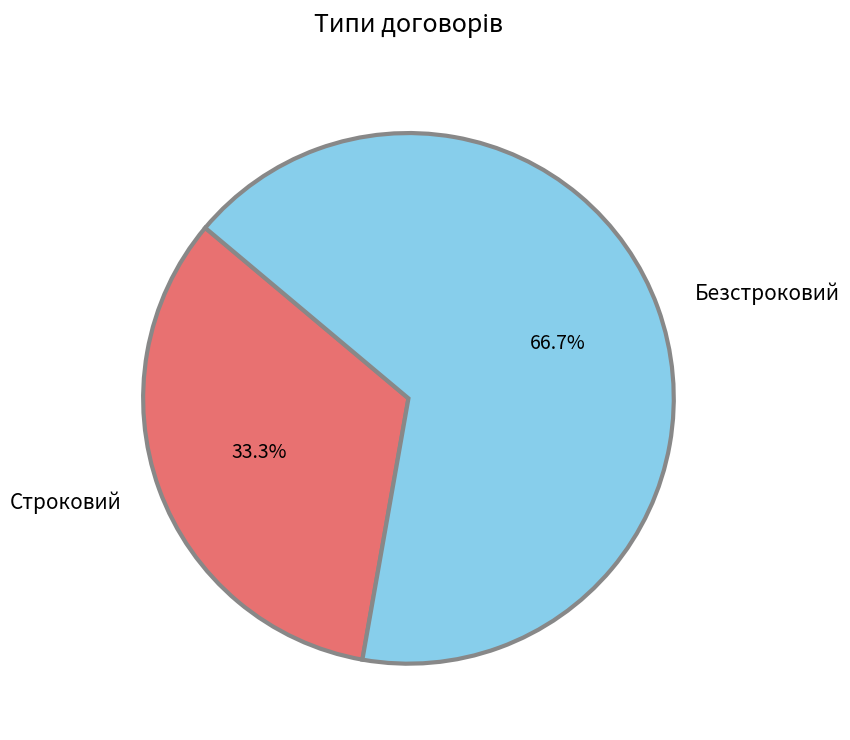

Rank the categories by value from lowest to highest.

Строковий, Безстроковий